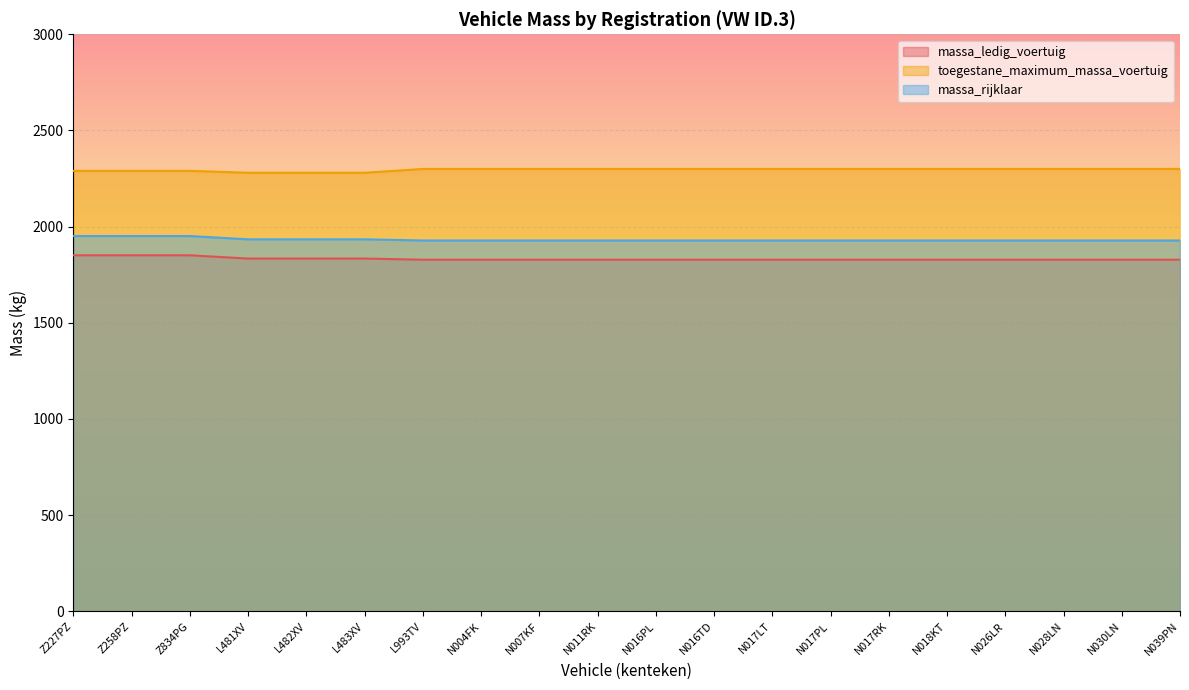

Rank the categories by massa_rijklaar value from highest to lowest.

Z227PZ, Z258PZ, Z834PG, L481XV, L482XV, L483XV, L993TV, N004FK, N007KF, N011RK, N016PL, N016TD, N017LT, N017PL, N017RK, N018KT, N026LR, N028LN, N030LN, N039PN